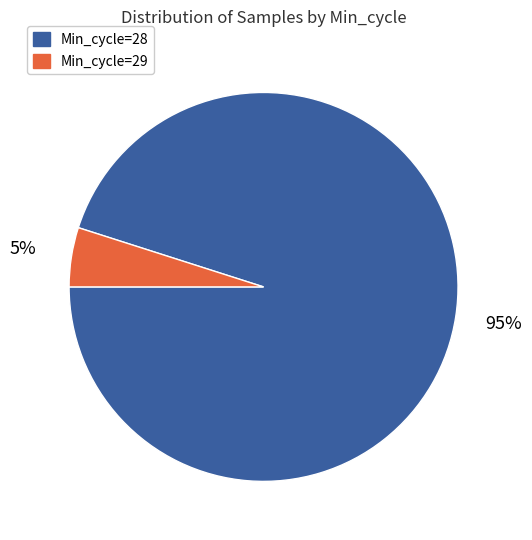

Does any single category account for the majority?

Yes